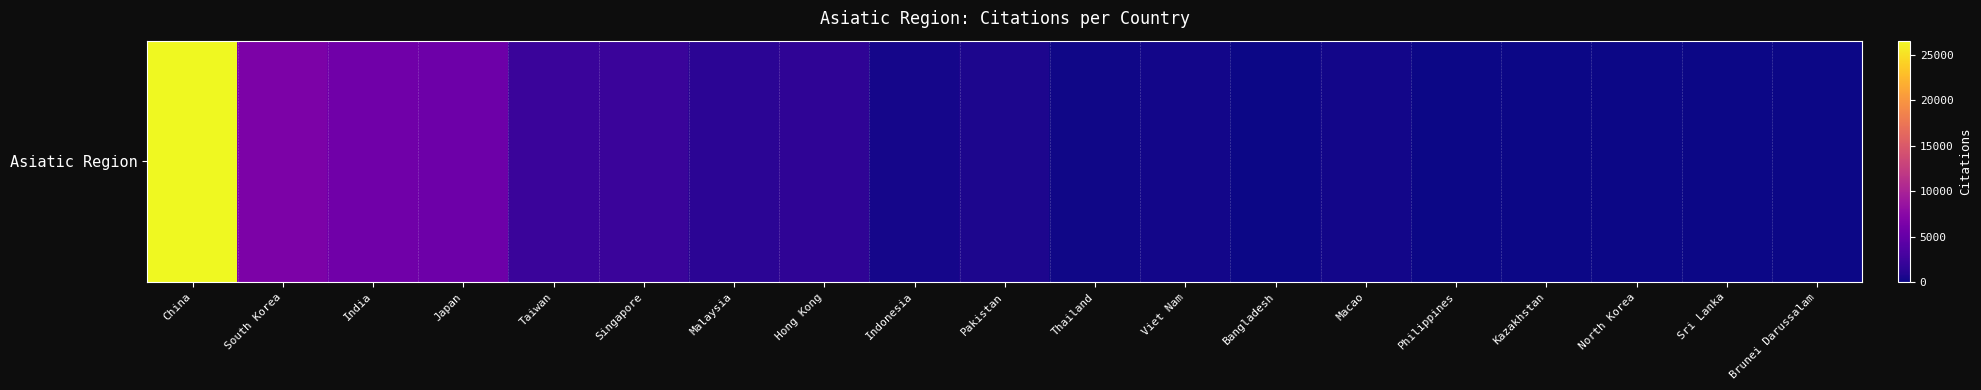

Which has a higher value, Bangladesh or India?

India